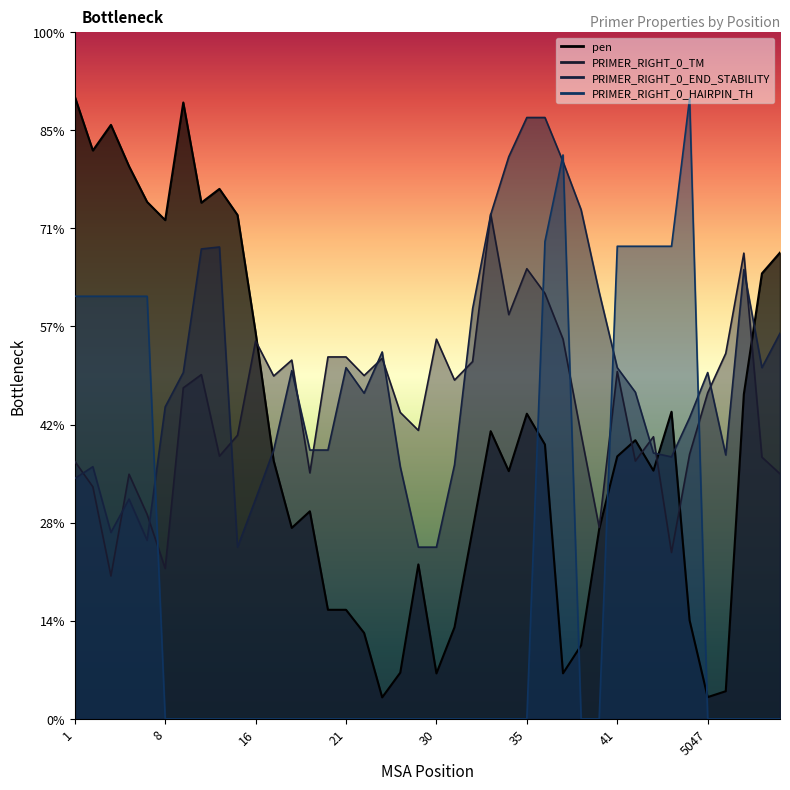

List the series in order of their peak value, highest first.

pen, PRIMER_RIGHT_0_HAIRPIN_TH, PRIMER_RIGHT_0_END_STABILITY, PRIMER_RIGHT_0_TM